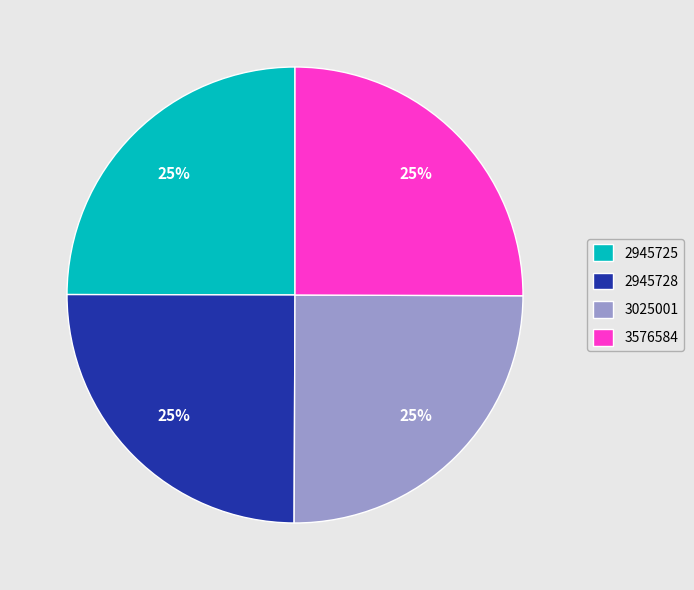

True or false: 3576584 accounts for 16% of the total.

False